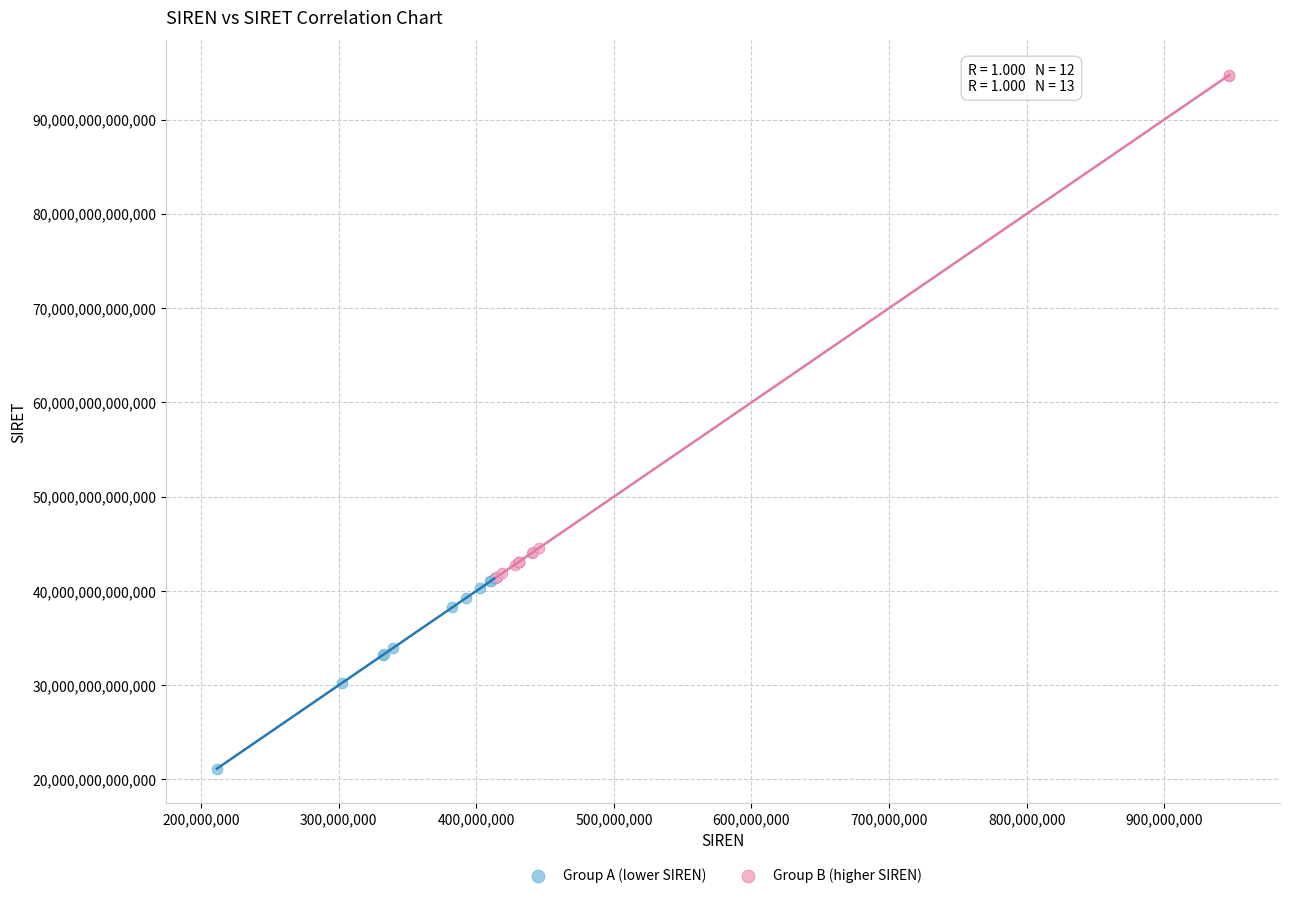

Which series contains the highest Y value?

Group B (higher SIREN)